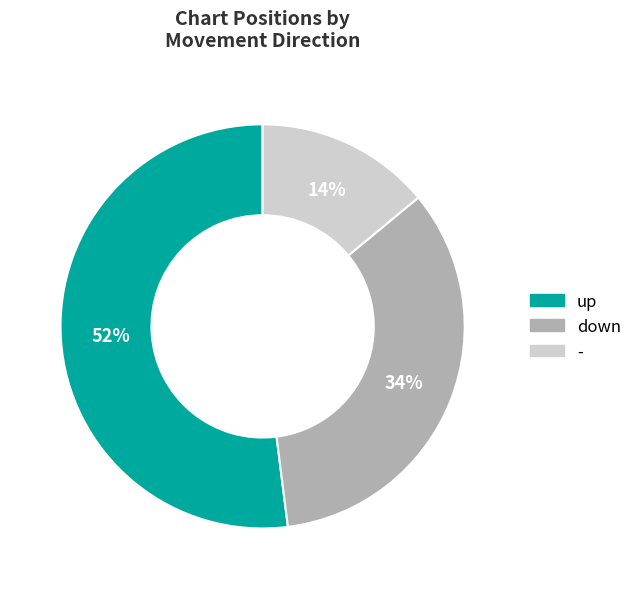

What is the smallest slice in the pie chart?

-